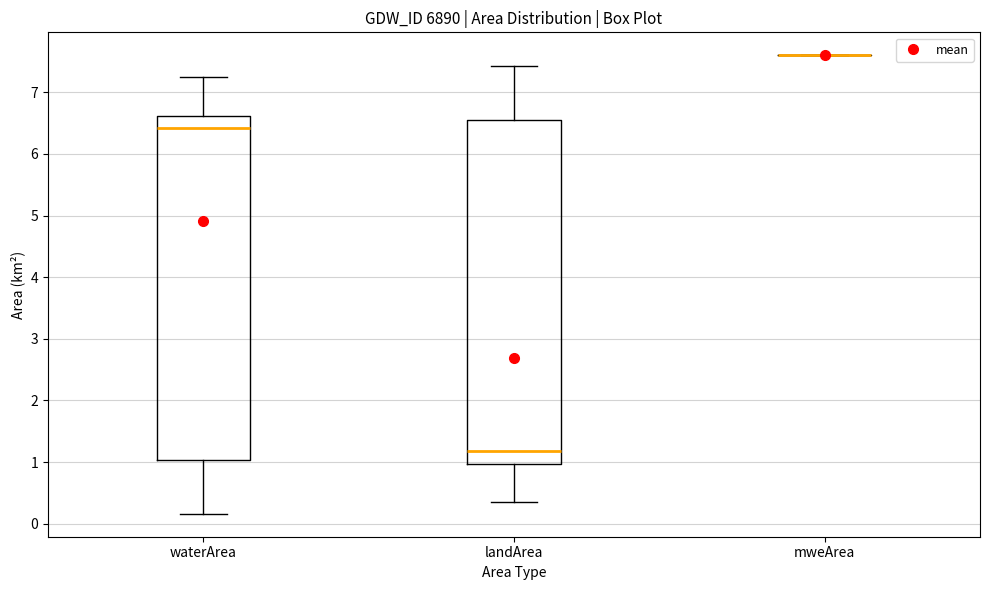

Reading left to right, read every box against the y-axis: the position of its median line, the range the box covers, and the ends of its whiskers. The values are not printed on the chart, so give them approximately, as read against the axis.

waterArea: median 6.4, box 1.0 to 6.6, whiskers 0.2 to 7.2
landArea: median 1.2, box 1.0 to 6.6, whiskers 0.4 to 7.4
mweArea: box collapsed to a line at 7.6, whiskers 7.6 to 7.6